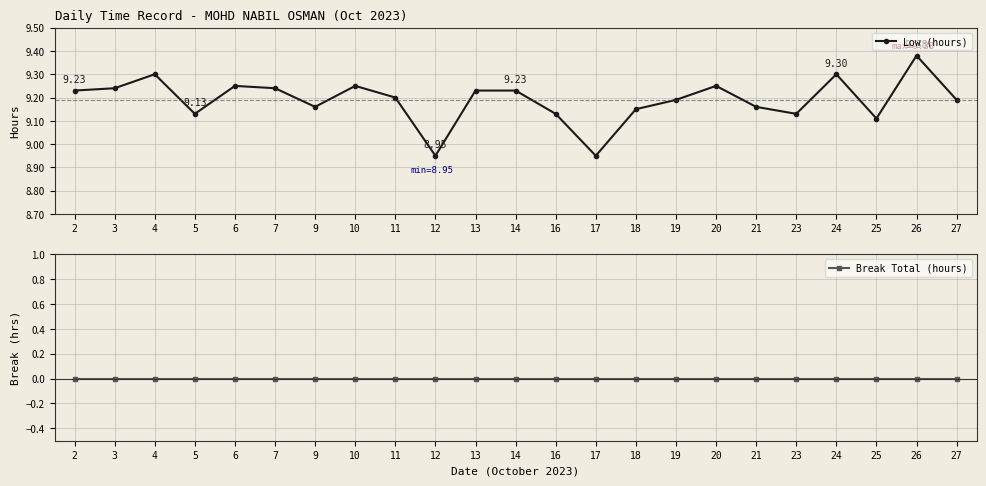

True or false: Break Total (hours) and Low (hours) intersect in this chart.

False